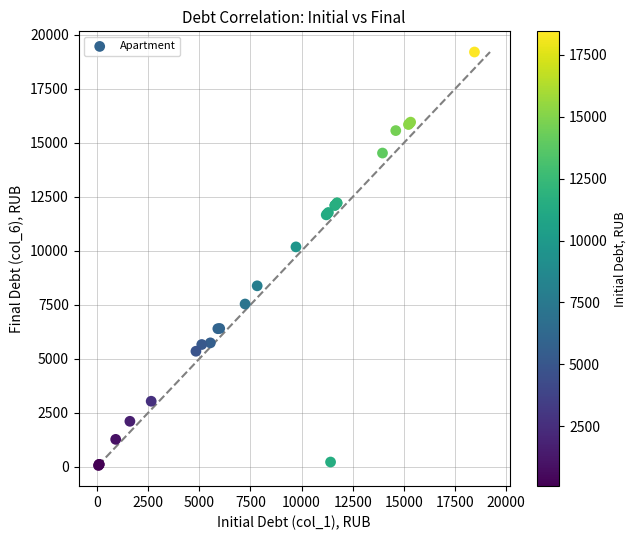

What Y value in the scatter plot is closest to 9637?

10186.8